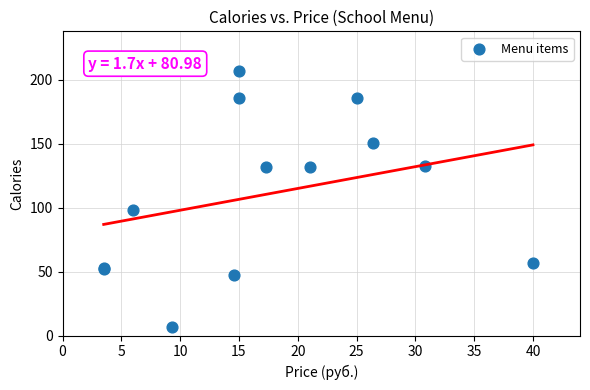

What Y value in the scatter plot is closest to 107?

98.0